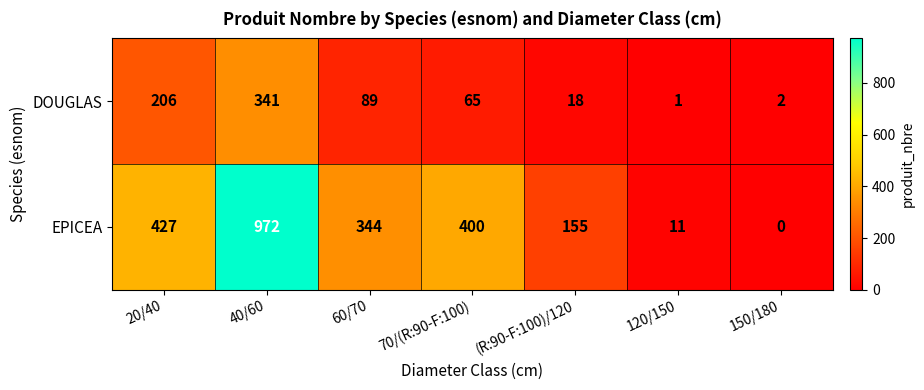

Rank the series at 150/180 from lowest to highest value.

EPICEA, DOUGLAS